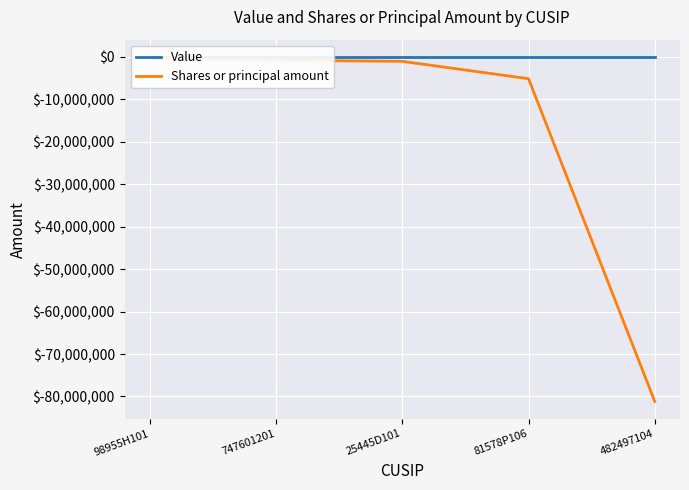

What is the label of the 2nd point from the left?

747601201